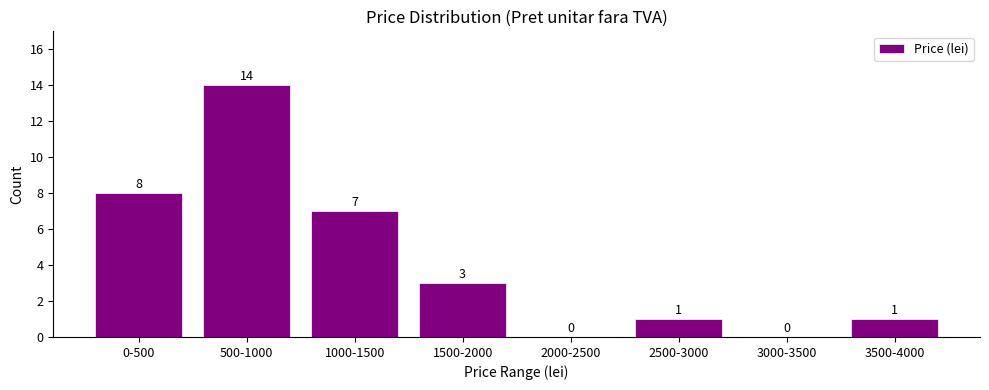

Reading left to right, what are all the values shown in this chart?

0-500=8	500-1000=14	1000-1500=7	1500-2000=3	2000-2500=0	2500-3000=1	3000-3500=0	3500-4000=1